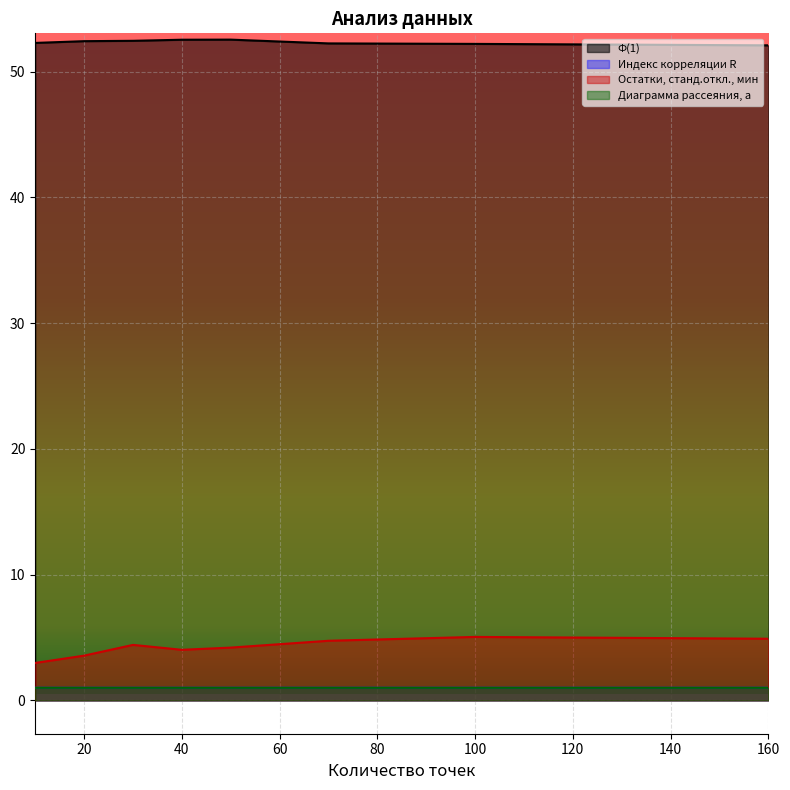

What is the value of the Индекс корреляции R point at the 1st from the left?

1.0